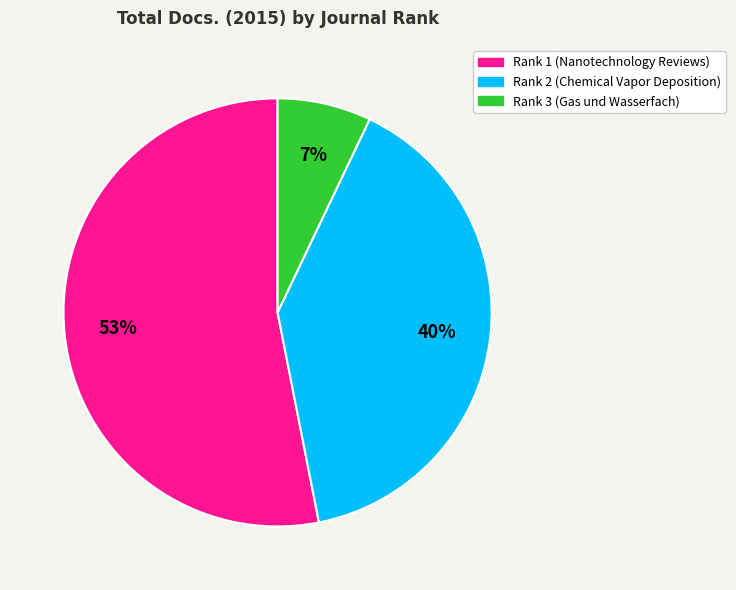

Which category has the smallest portion of the pie?

Rank 3 (Gas und Wasserfach)